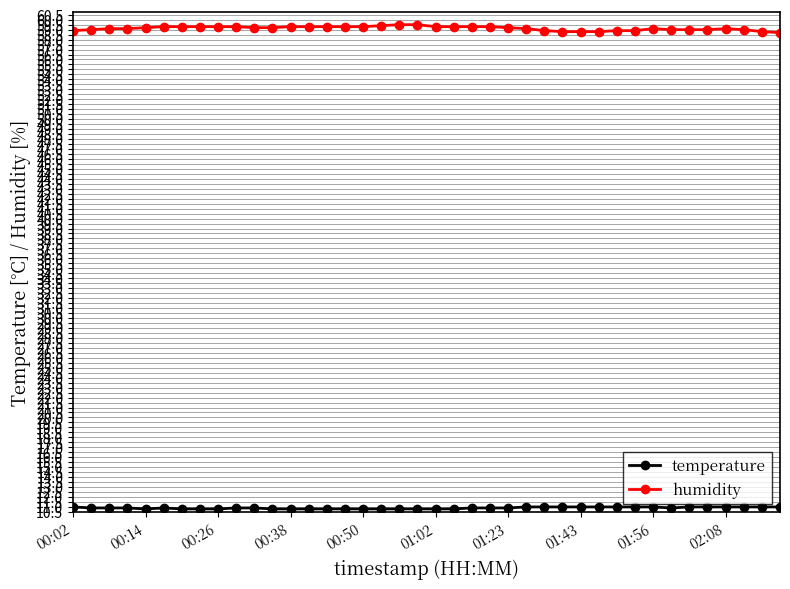

What is the smallest value displayed?

10.8